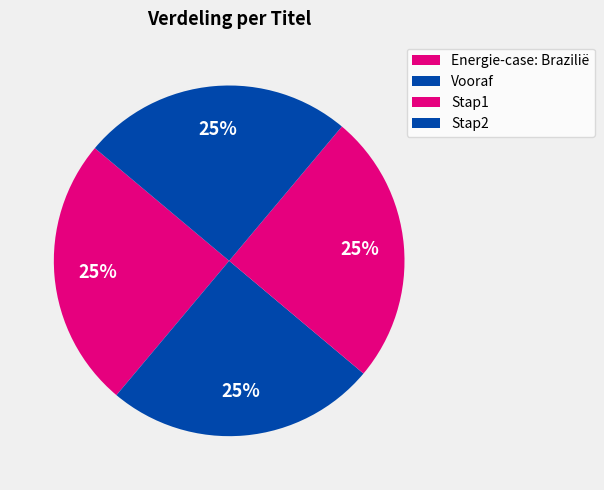

Does Energie-case: Brazilië represent more than half of the total?

No